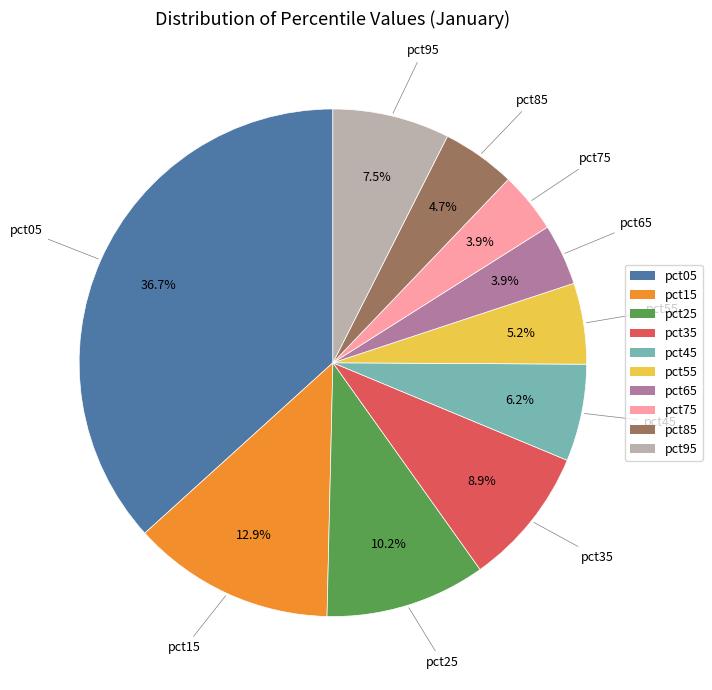

To the nearest percent, what portion does pct25 represent?

10%